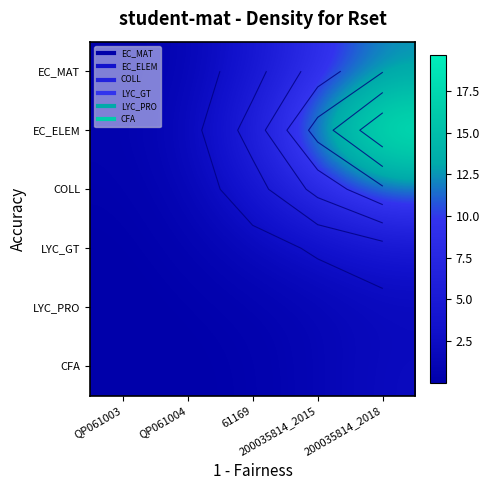

True or false: LYC_GT has a value of 1.6 at 61169.

True